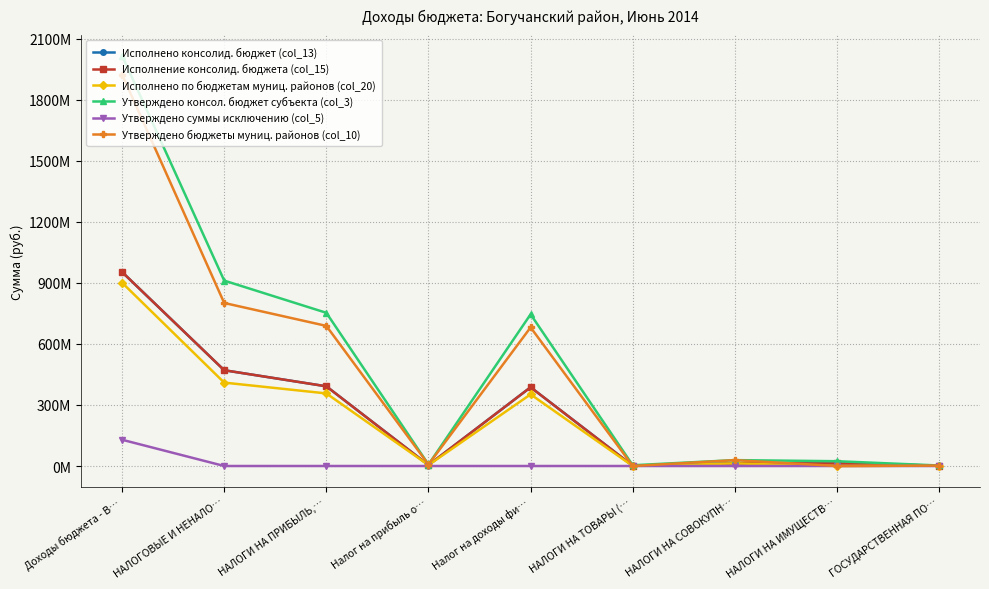

Is this an area chart (filled region under the line)?

No